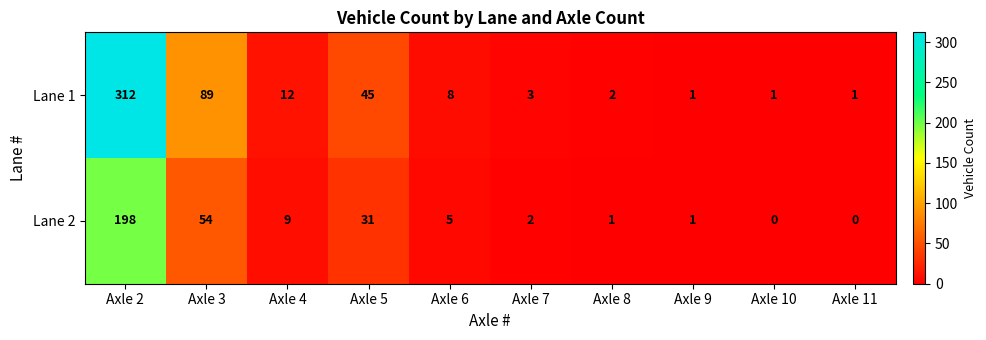

The value of Lane 1 at Axle 9 is 0. True or false?

False